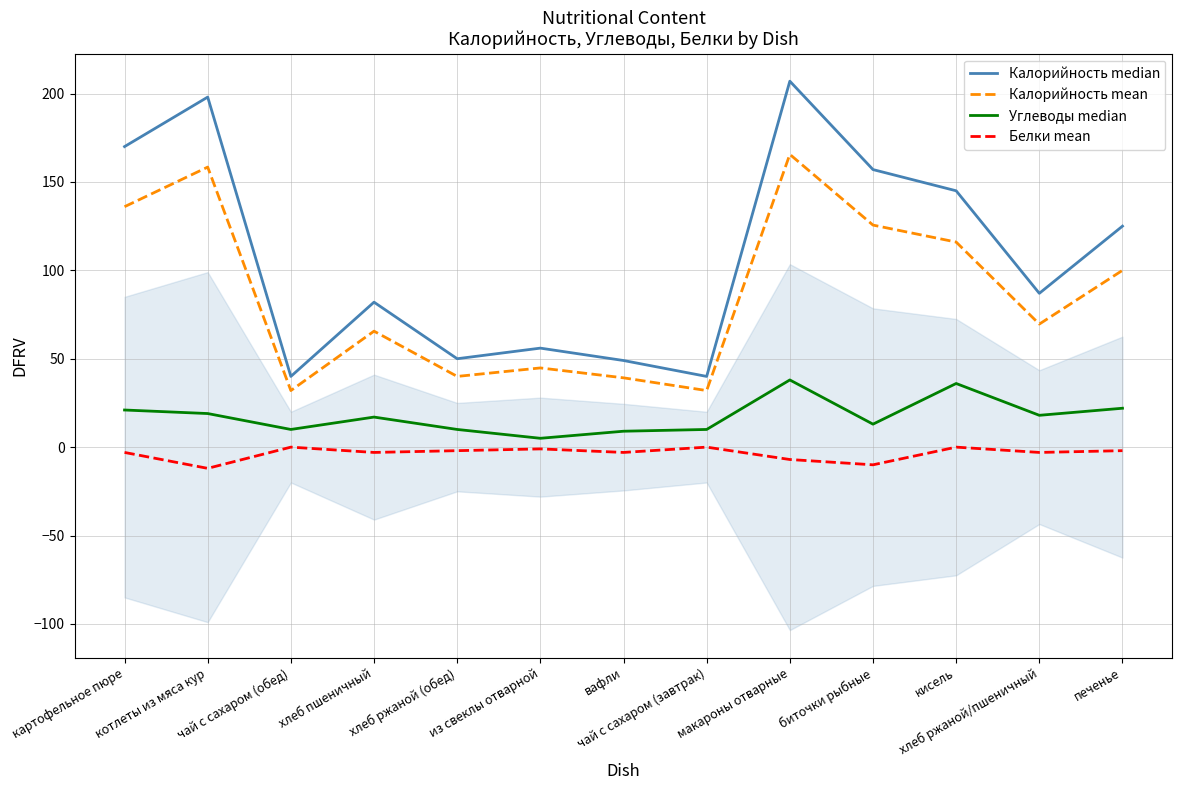

What is the approximate value of Калорийность median at чай с сахаром (обед)?

40.0